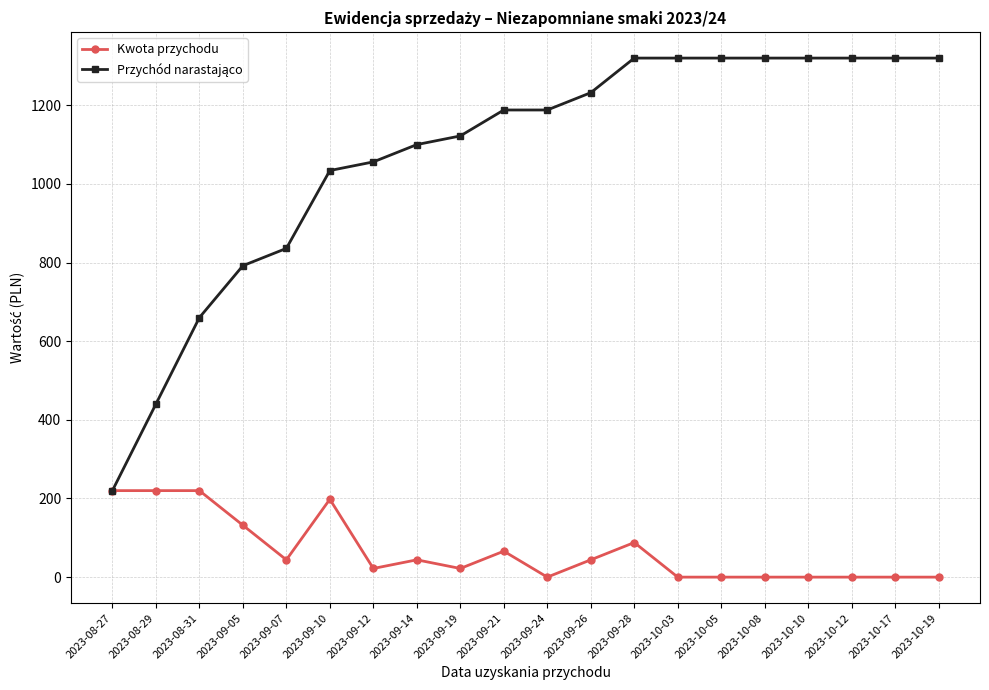

How many distinct data groups are displayed?

2